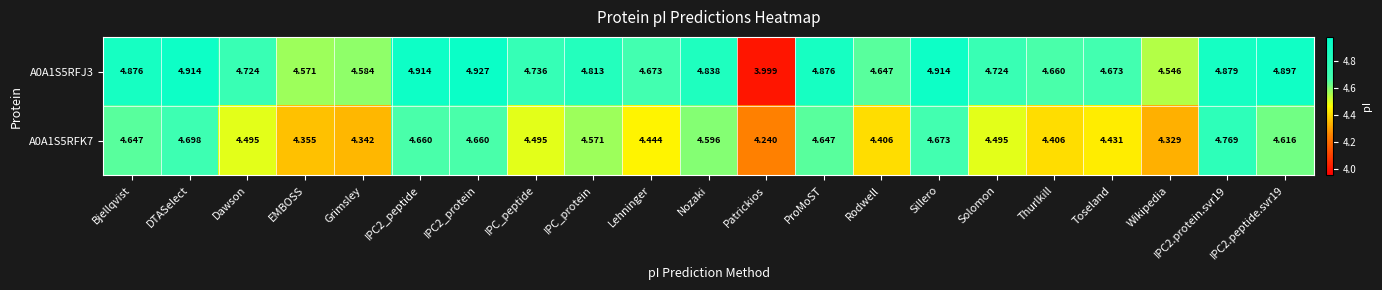

Is the value of A0A1S5RFJ3 at ProMoST greater than the value of A0A1S5RFK7 at IPC2_peptide?

Yes